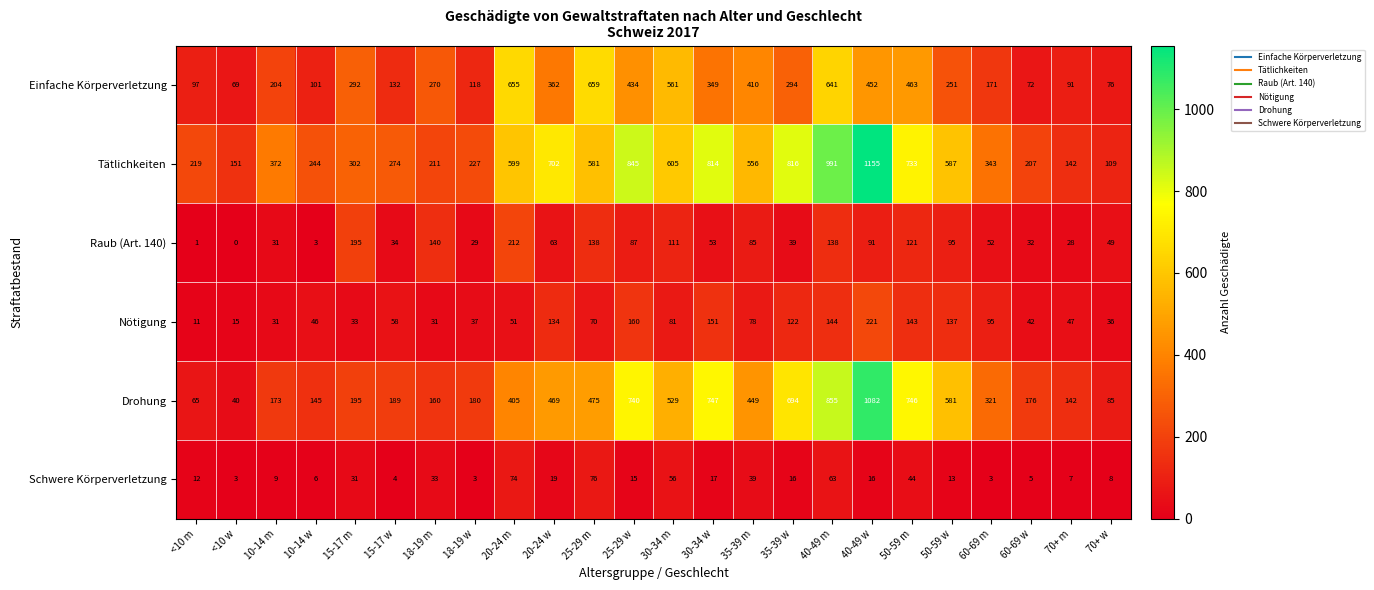

Which label corresponds to the smallest value in the chart?

<10 w